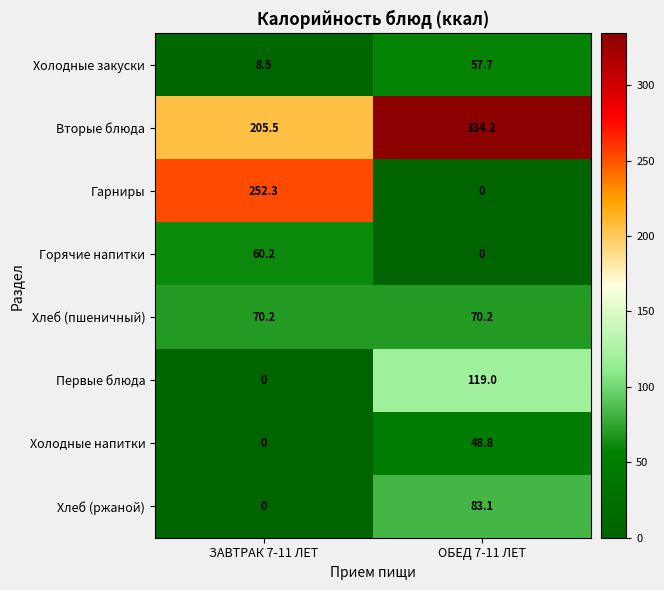

What is the greatest value displayed?

334.2